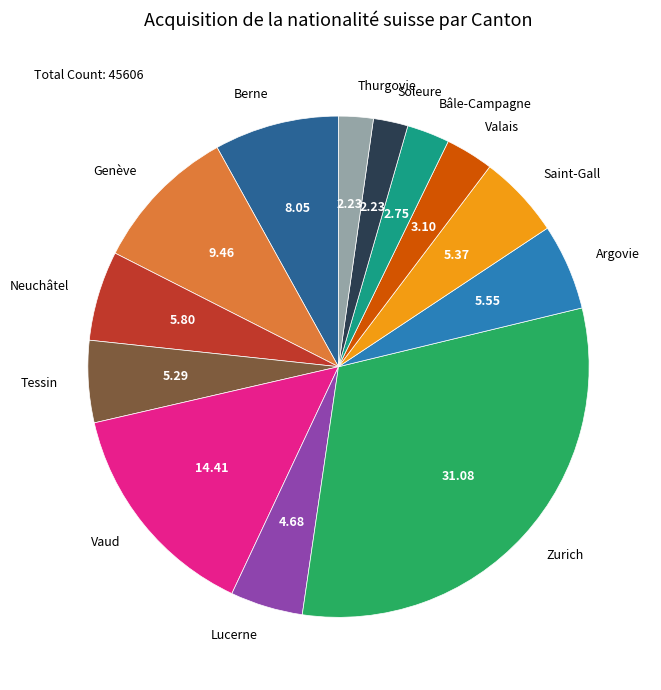

Does Vaud account for over 50% of the chart?

No